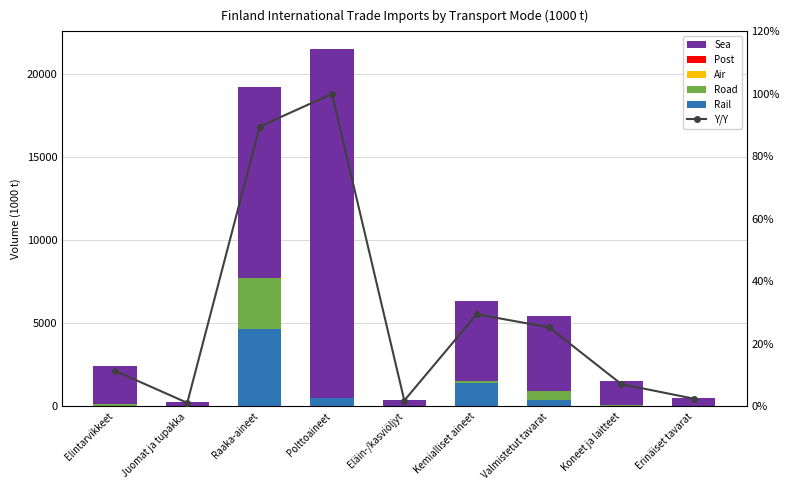

Which category has the highest value in the Rail series?

Raaka-aineet